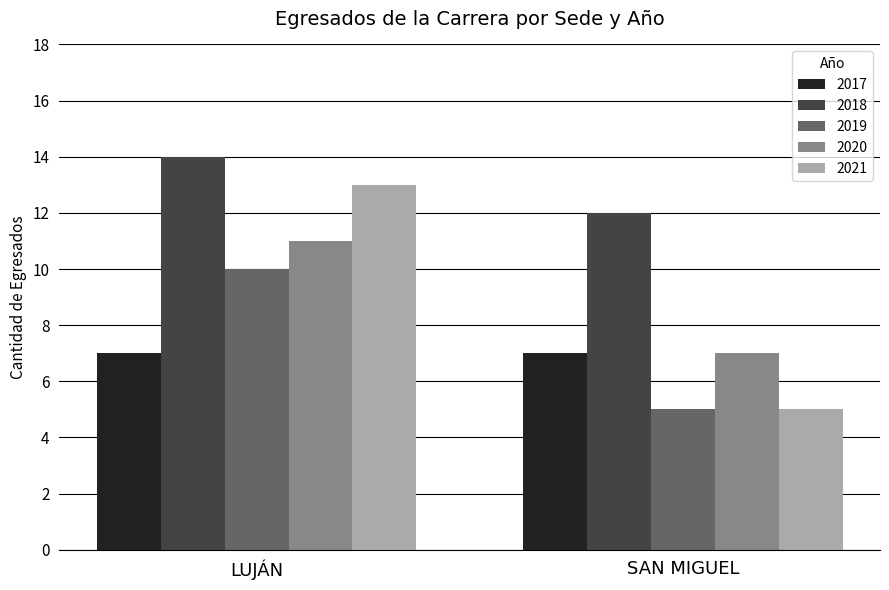

Reading left to right, what are all the values shown in this chart?

2017: LUJÁN=7	SAN MIGUEL=7
2018: LUJÁN=14	SAN MIGUEL=12
2019: LUJÁN=10	SAN MIGUEL=5
2020: LUJÁN=11	SAN MIGUEL=7
2021: LUJÁN=13	SAN MIGUEL=5